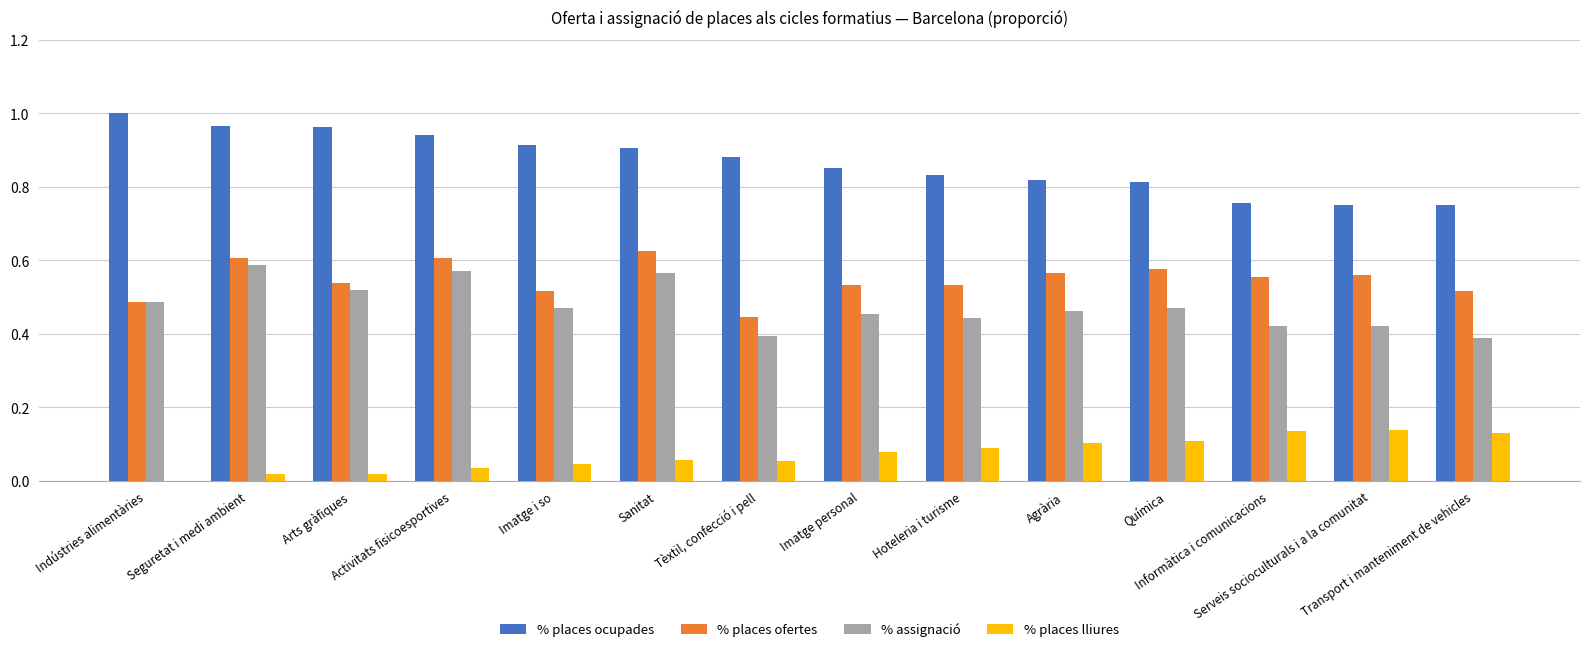

What is the sum of all % assignació values?

6.7